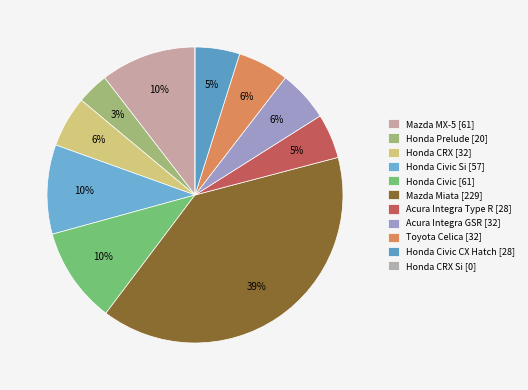

Rank the categories by value from lowest to highest.

Honda CRX Si, Honda Prelude, Acura Integra Type R, Honda Civic CX Hatch, Honda CRX, Acura Integra GSR, Toyota Celica, Honda Civic Si, Mazda MX-5, Honda Civic, Mazda Miata